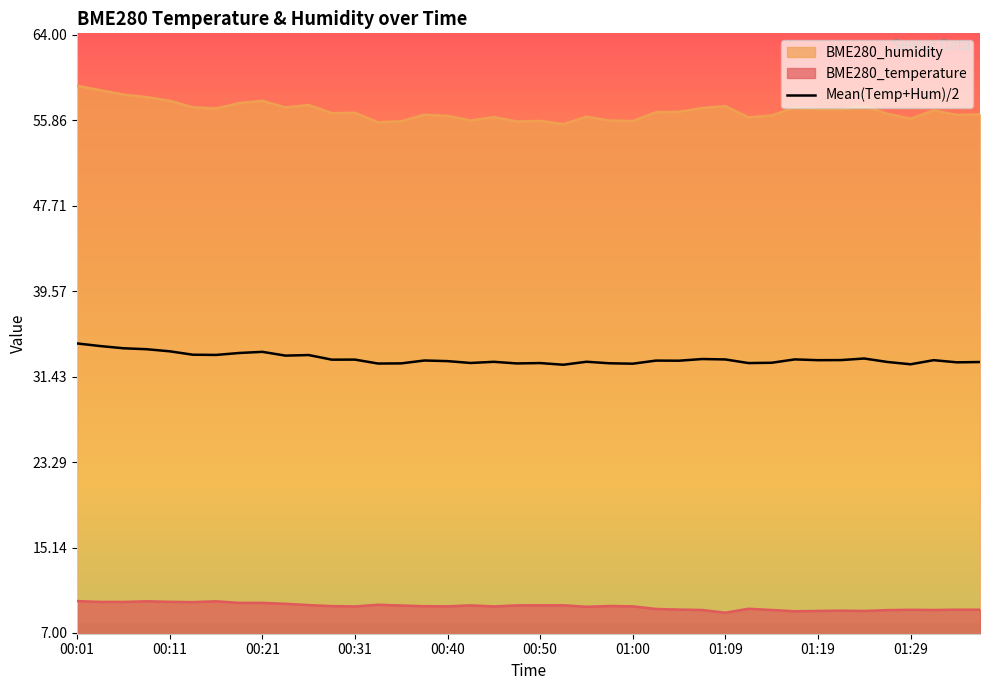

Which series has the widest spread of values?

BME280_humidity